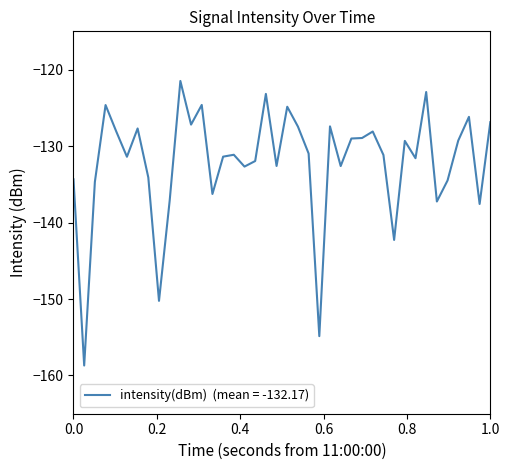

What is the difference between the maximum and minimum values?

37.2